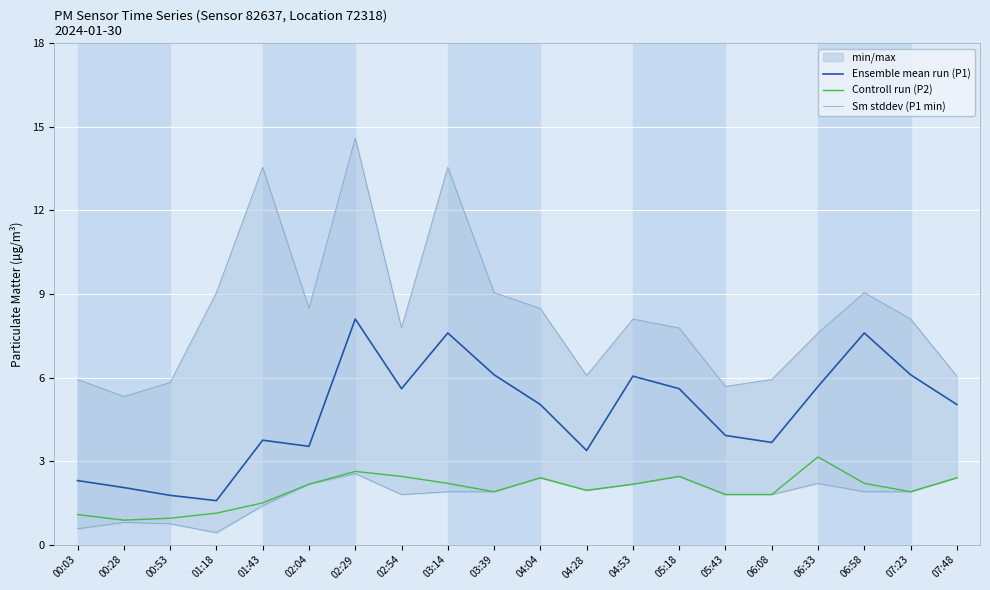

What is the minimum value shown in the chart?

0.4